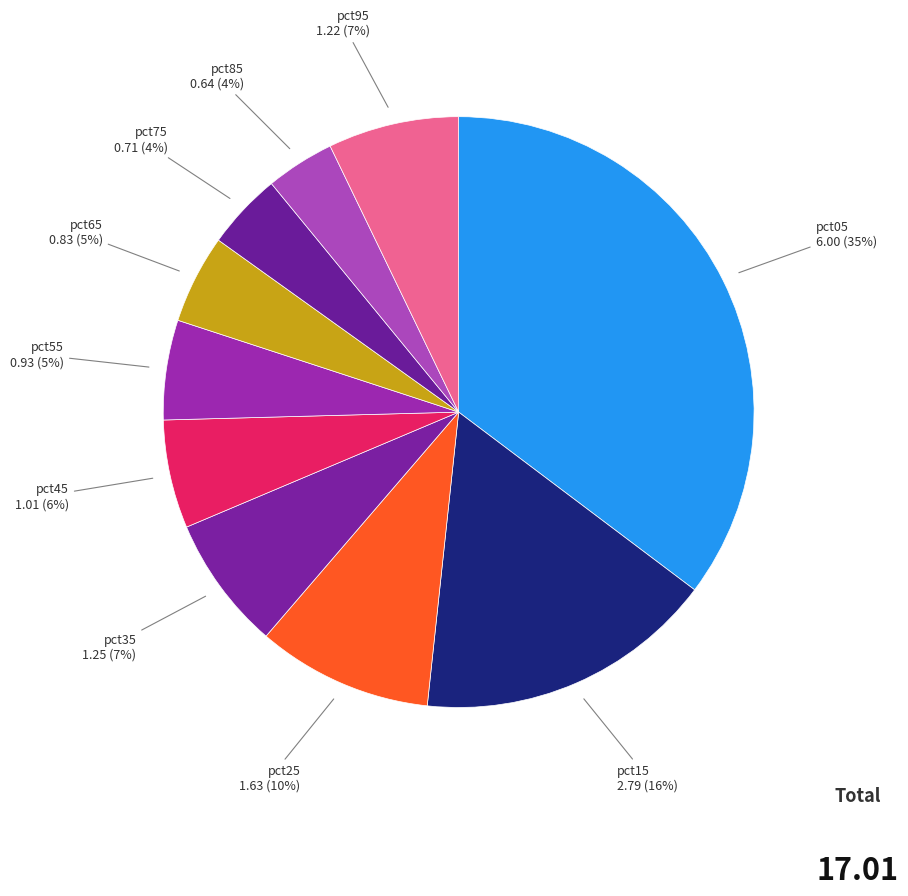

To the nearest percent, what is the combined percentage of pct65 and pct35?

12%